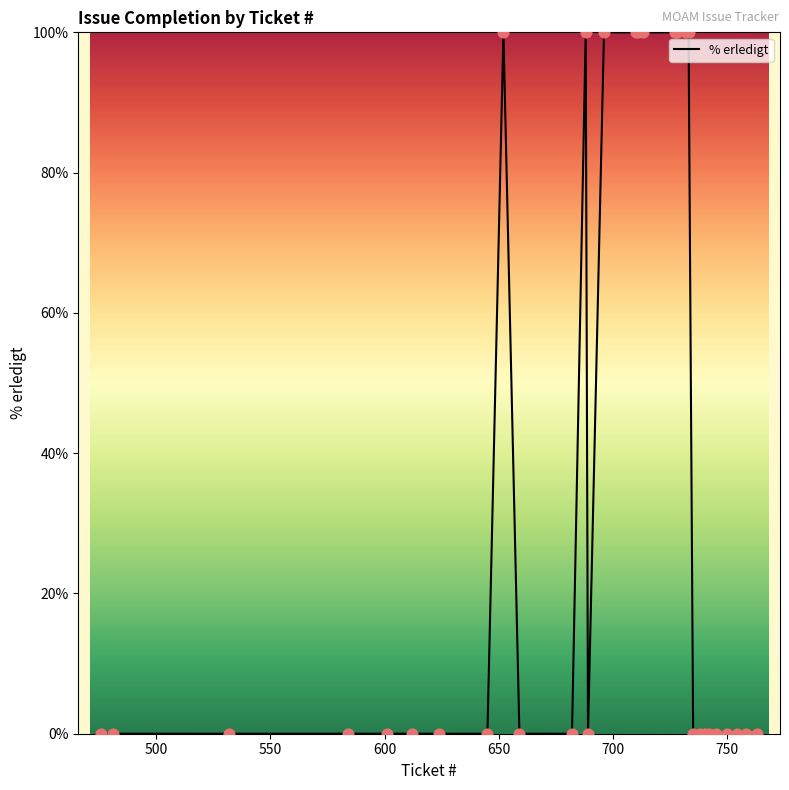

What is the maximum value shown in the chart?

100